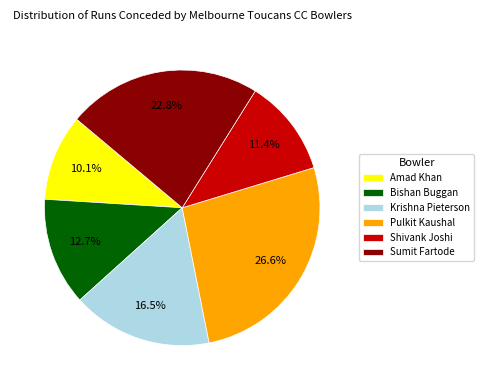

Rank the categories by value from lowest to highest.

Amad Khan, Shivank Joshi, Bishan Buggan, Krishna Pieterson, Sumit Fartode, Pulkit Kaushal